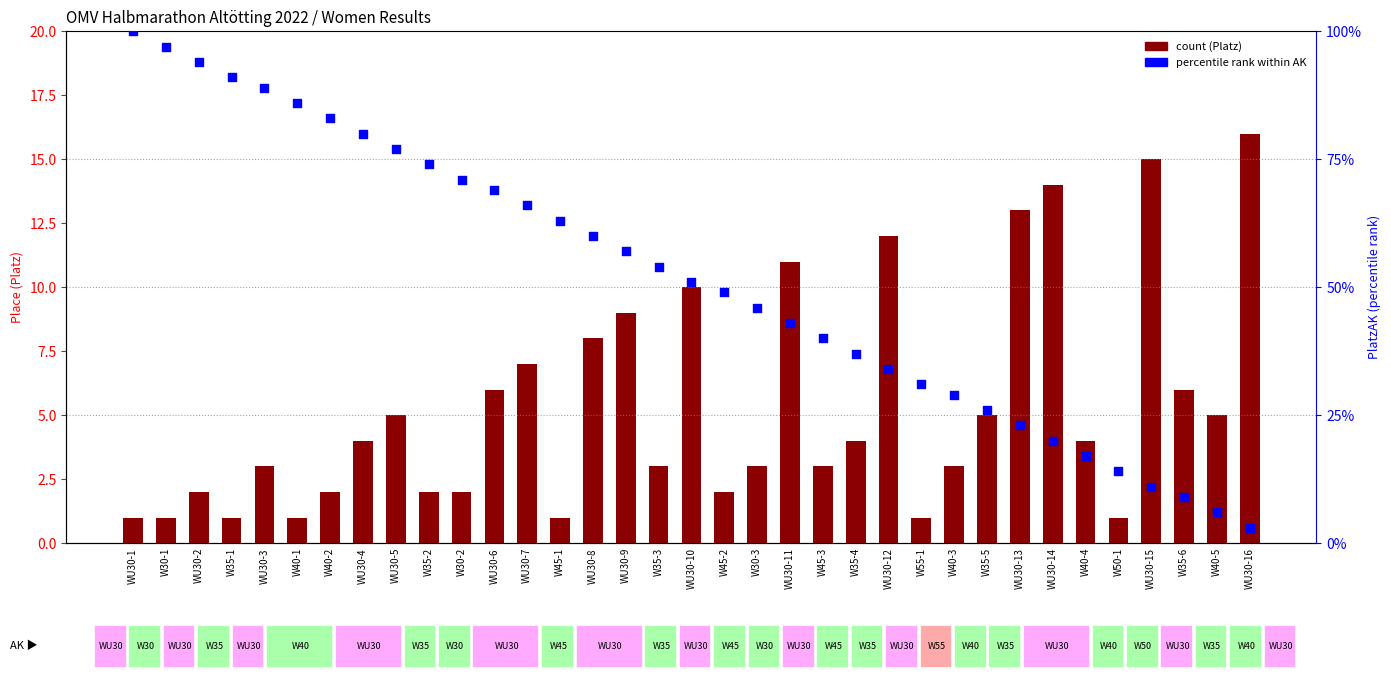

Is the value of percentile rank within the sample at WU30-16 greater than the value of count at WU30-8?

No